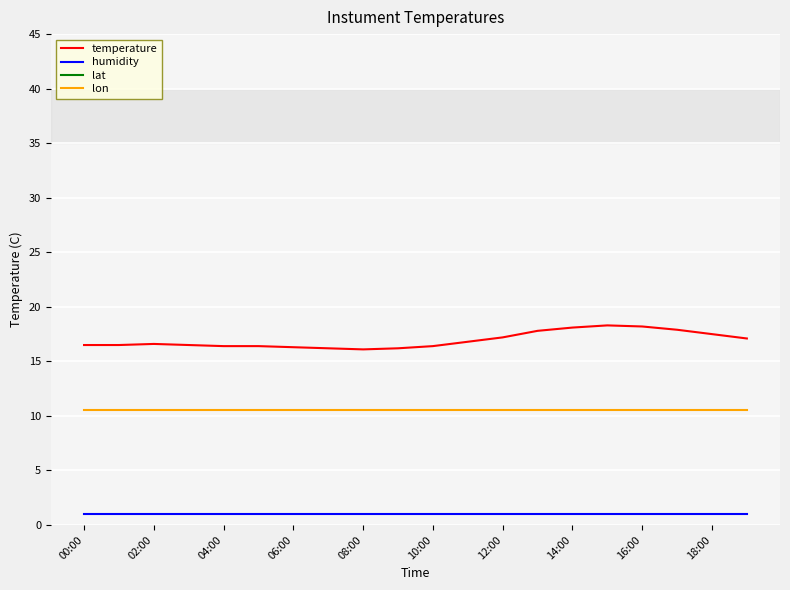

Is this an area chart (filled region under the line)?

No